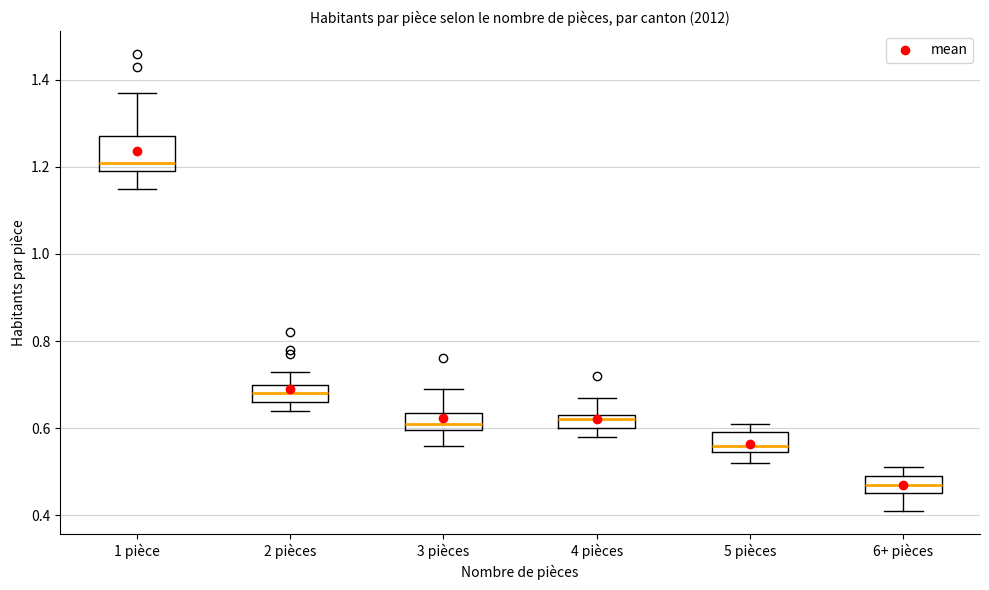

Where does the lower whisker of the box for 6+ pièces end on the y-axis? The values are not printed on the chart, so give them approximately, as read against the axis.

0.42